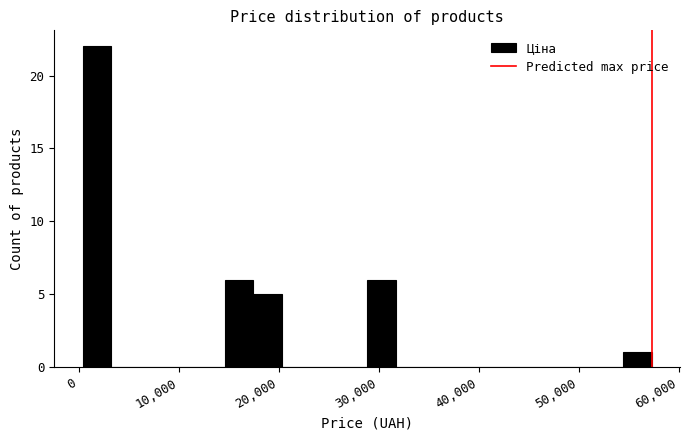

Around what value on the x-axis is the tallest bar? Give the approximate position of its centre, as read against the axis.

2000